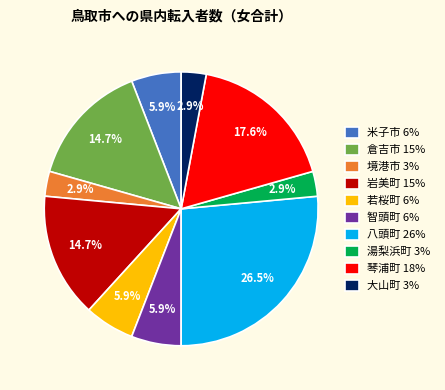

Is there a majority slice in this chart?

No